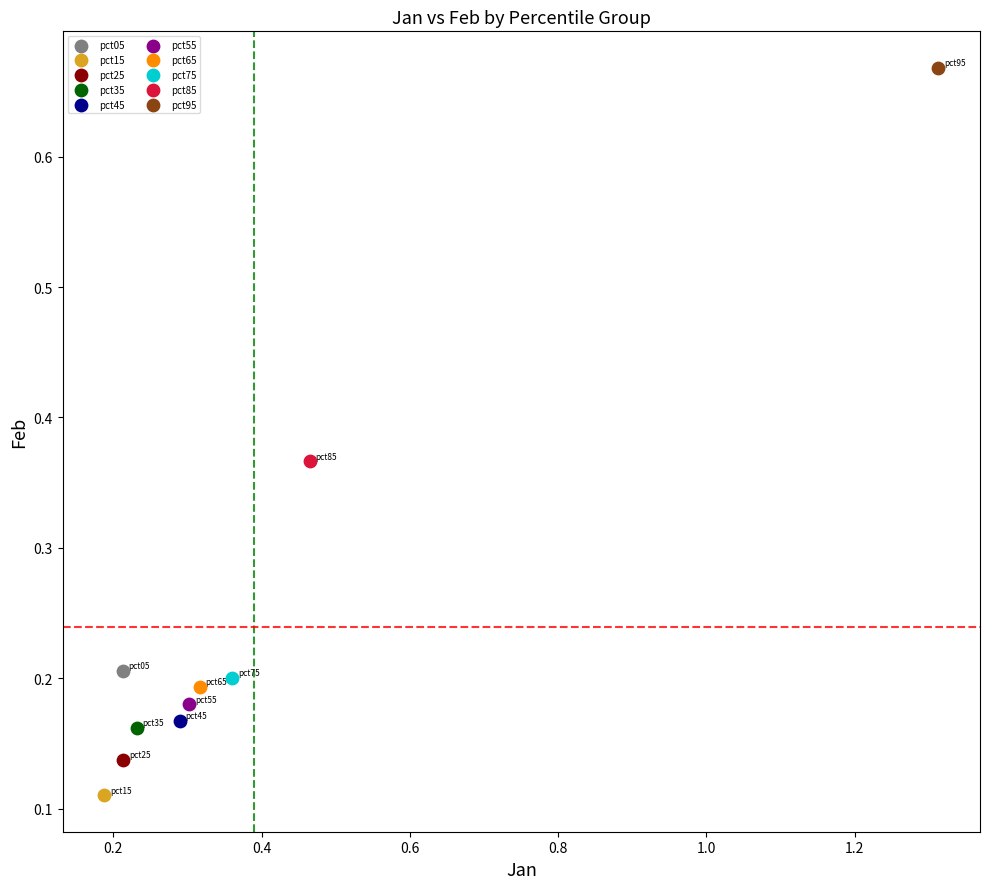

Which series reaches the minimum Y coordinate?

pct15